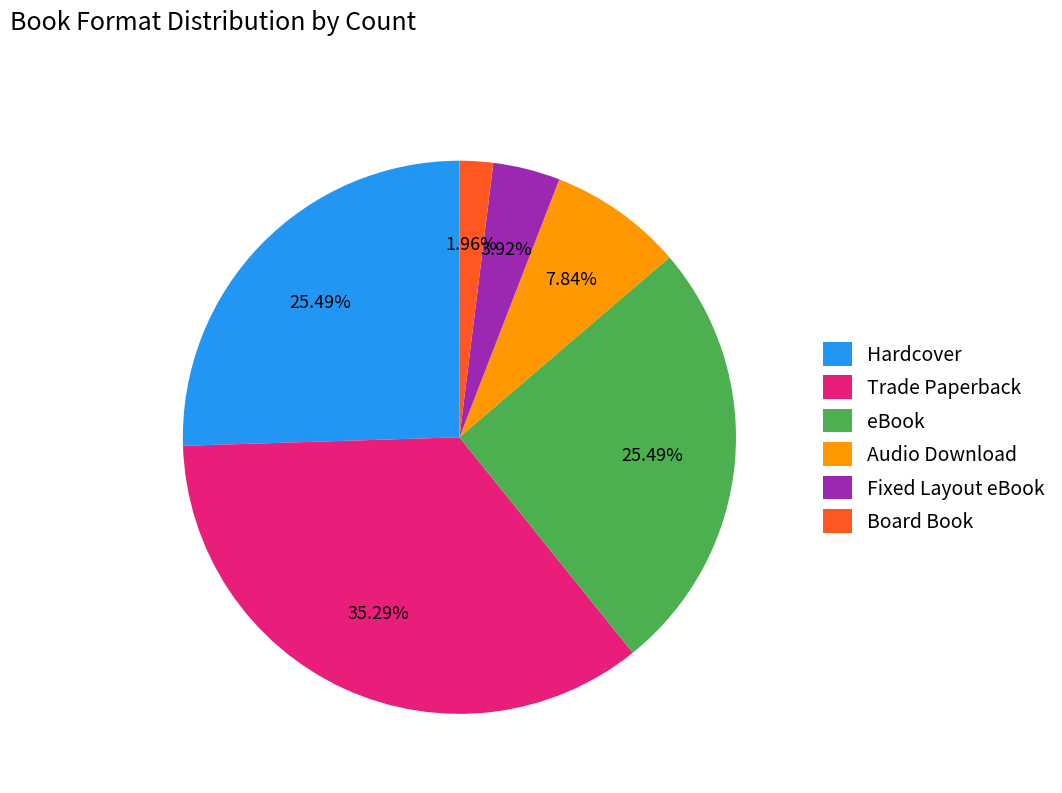

What is the largest slice in the pie chart?

Trade Paperback